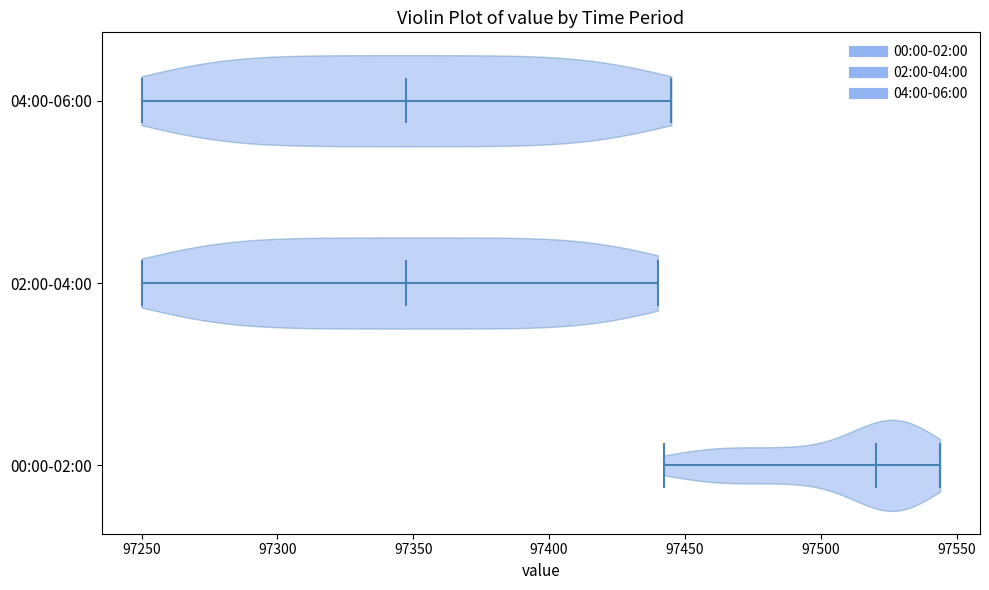

Reading bottom to top, read every violin against the x-axis: where its median line is, and the lowest and highest points it reaches. The values are not printed on the chart, so give them approximately, as read against the axis.

00:00-02:00: median line 97520, lowest point 97440, highest point 97545
02:00-04:00: median line 97350, lowest point 97250, highest point 97440
04:00-06:00: median line 97350, lowest point 97250, highest point 97445